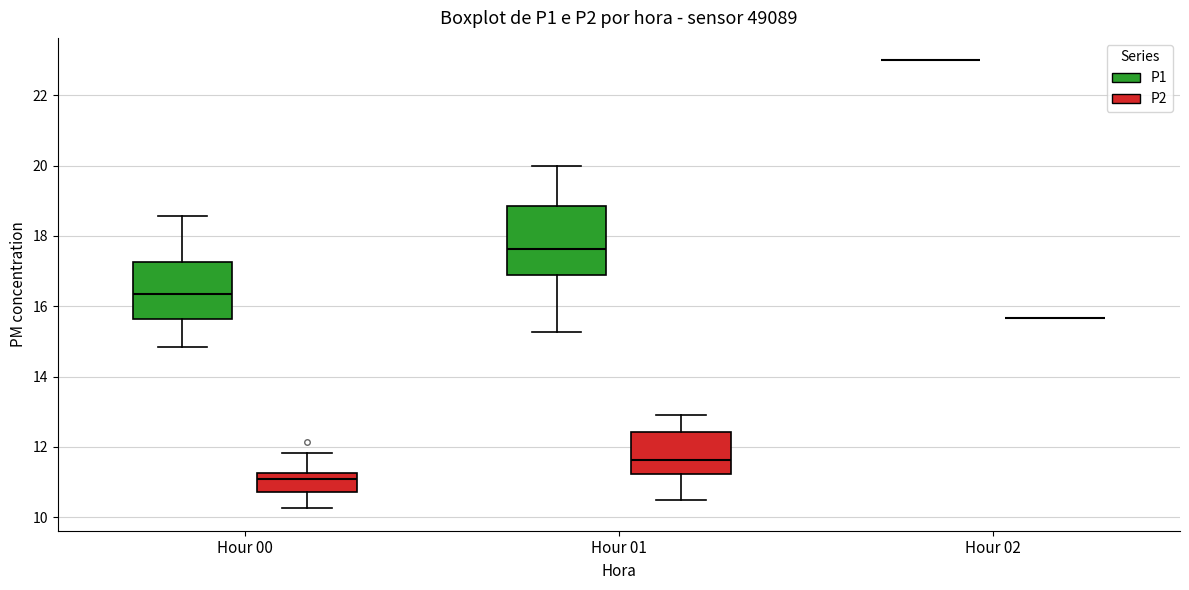

Comparing the boxes themselves (not the whiskers), which one is the tallest?

Hour 01 (P1)